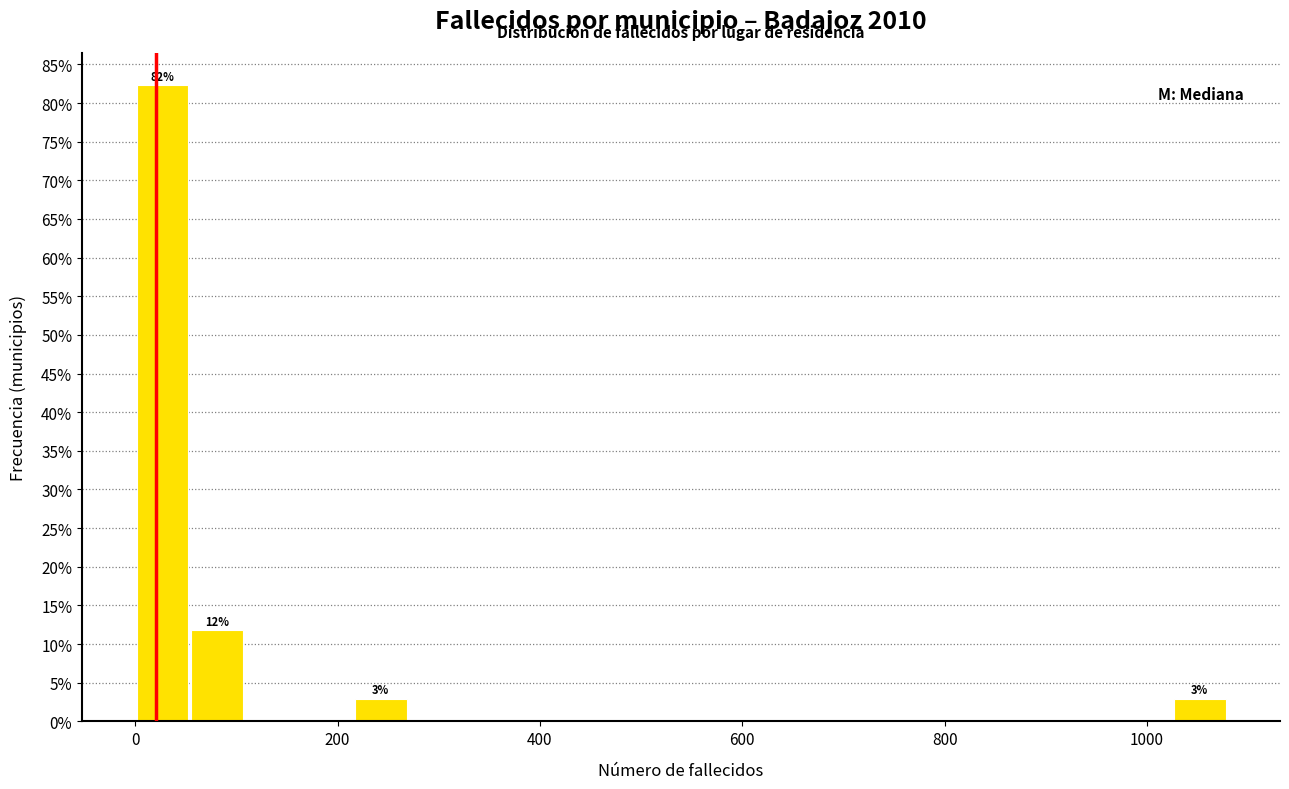

Read against the x-axis, roughly where is the centre of the tallest bar?

20